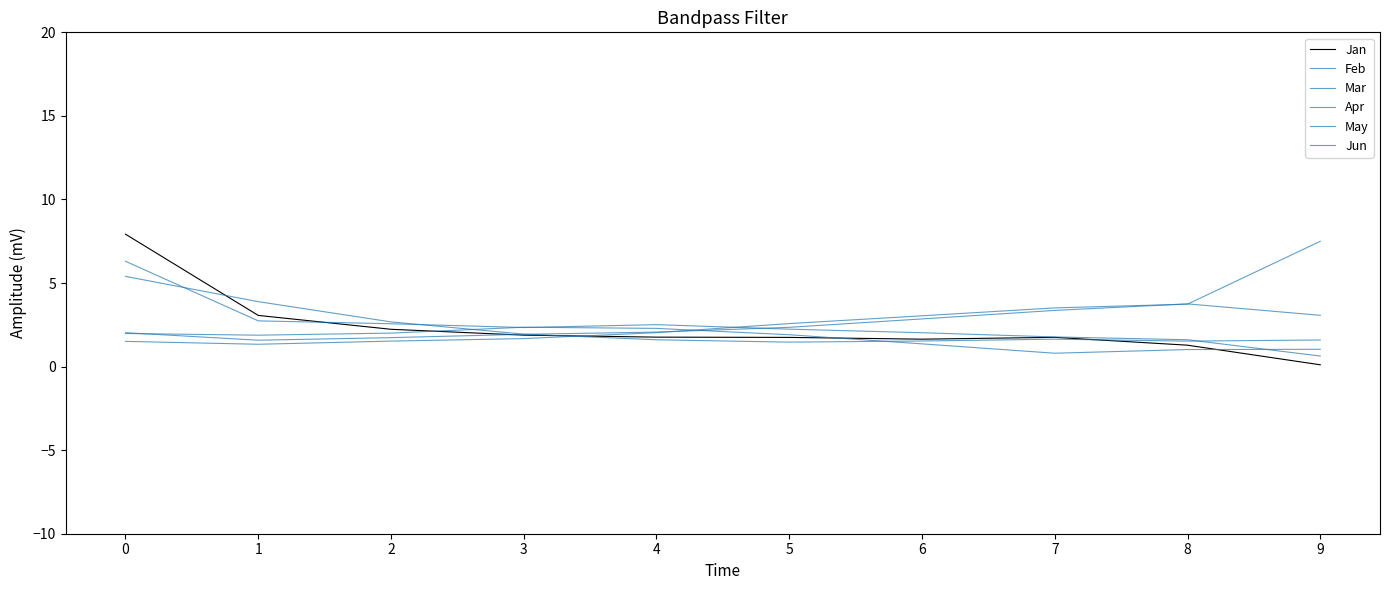

What is the total value across all series at 2?

12.7